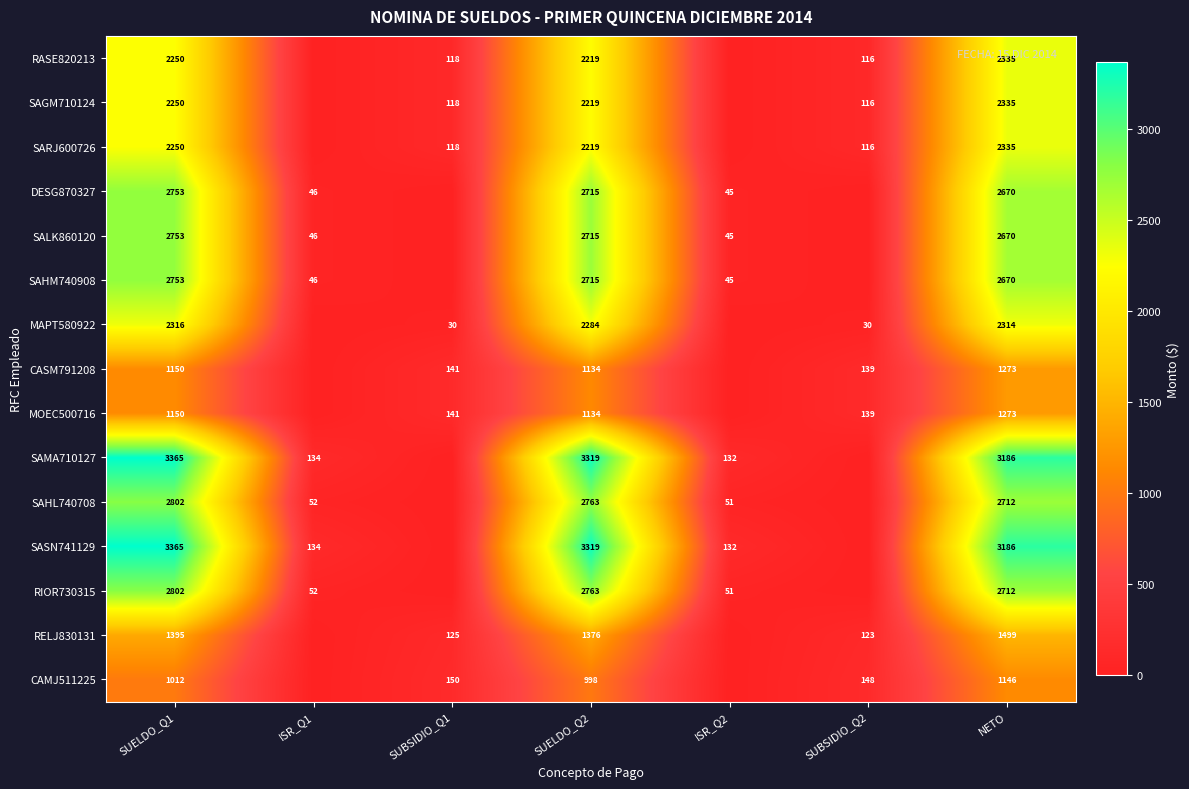

At which category does the chart reach its minimum across all series?

ISR_Q1